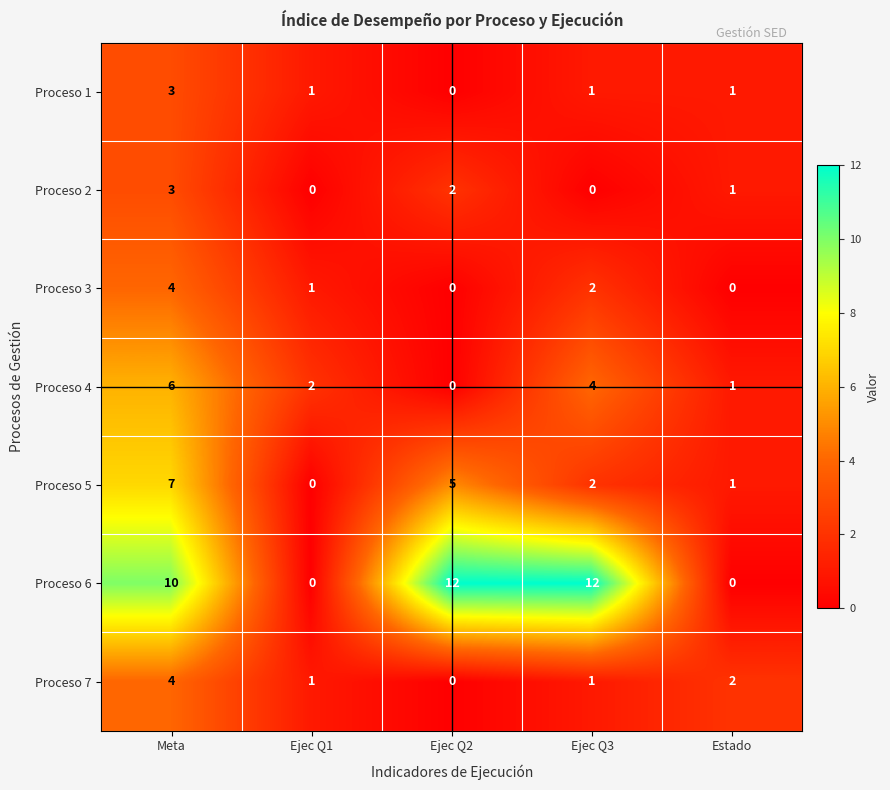

At how many categories does at least one series exceed 1?

5